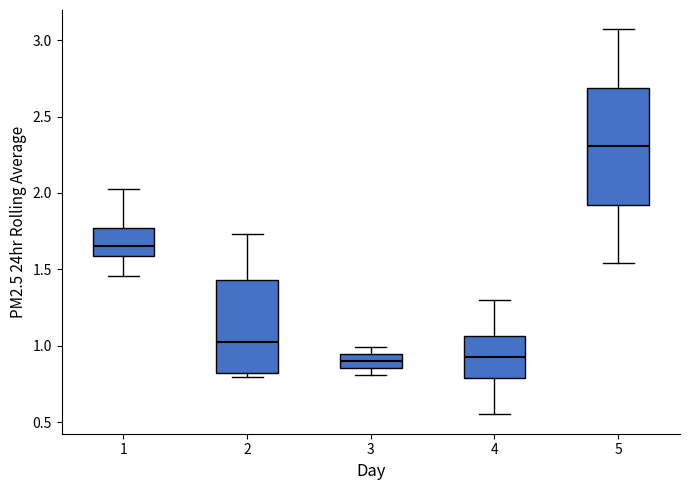

Which box's median line is the highest?

5